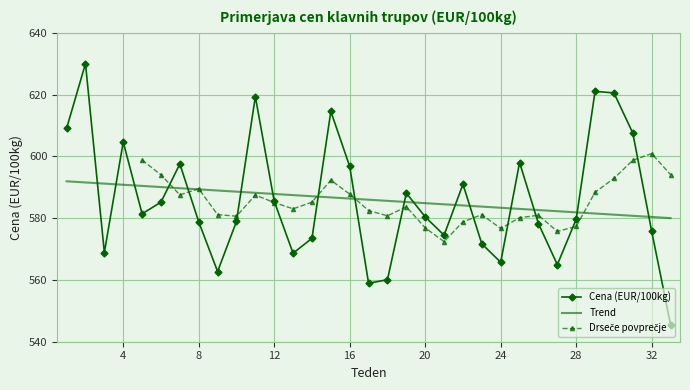

Reading left to right, transcribe all the data shown in this chart.

609.1	630.0	568.9	604.6	581.4	585.2	597.5	578.8	562.7	578.9	619.3	585.5	568.6	573.5	614.5	596.7	558.9	560.1	588.1	580.4	574.5	591.0	571.7	565.7	598.0	578.2	564.9	579.6	621.0	620.5	607.5	575.7	545.5